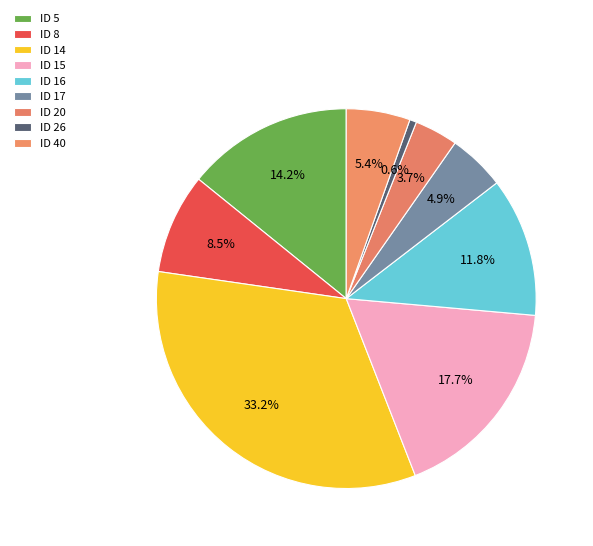

To the nearest percent, what percentage of the pie is ID 20?

4%